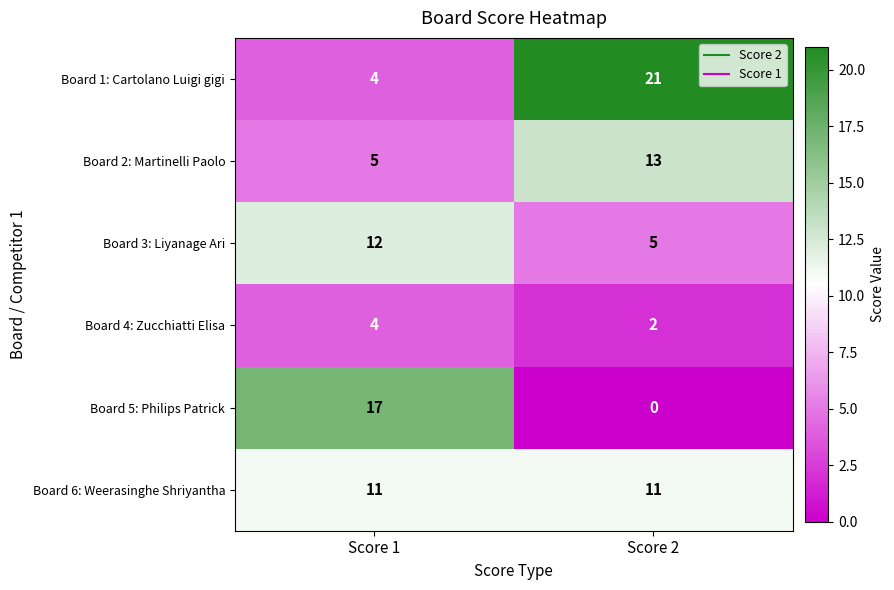

Which series has the largest total across all categories?

Board 1: Cartolano Luigi gigi